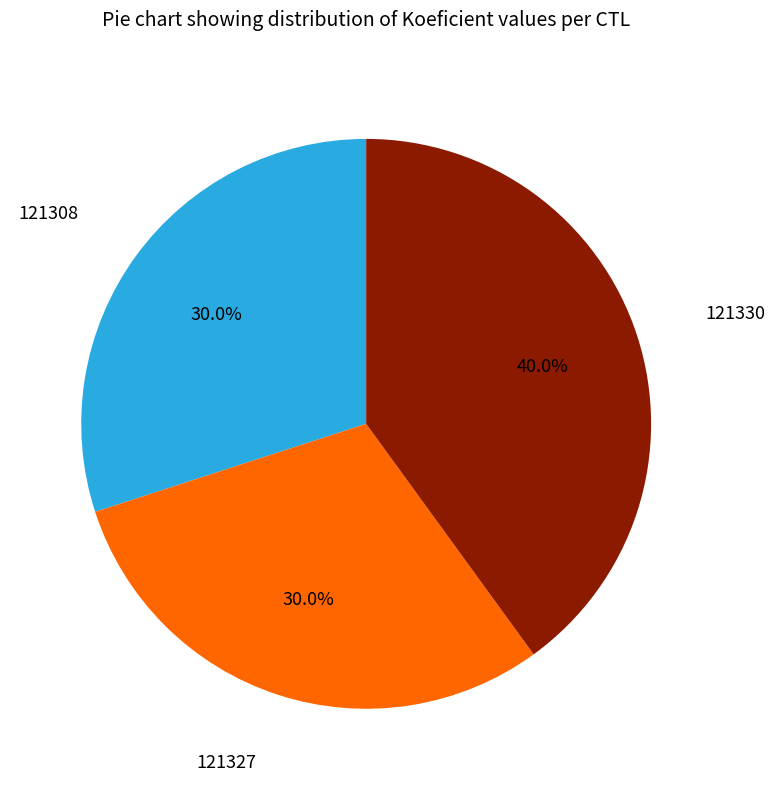

Count the number of slices in the pie.

3